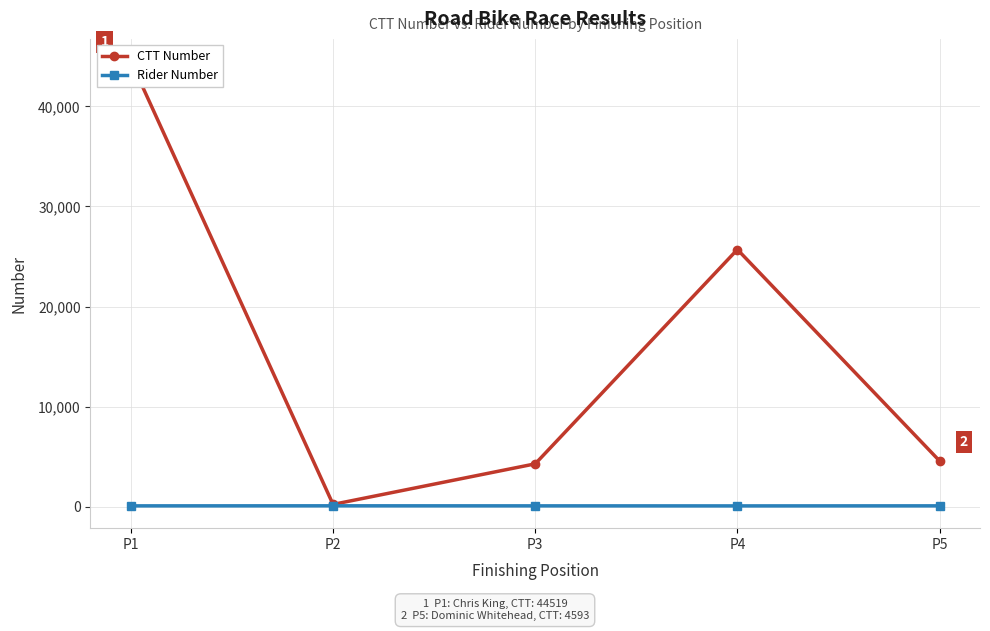

In Rider Number, how many points are lower than both neighbors (excluding endpoints)?

1